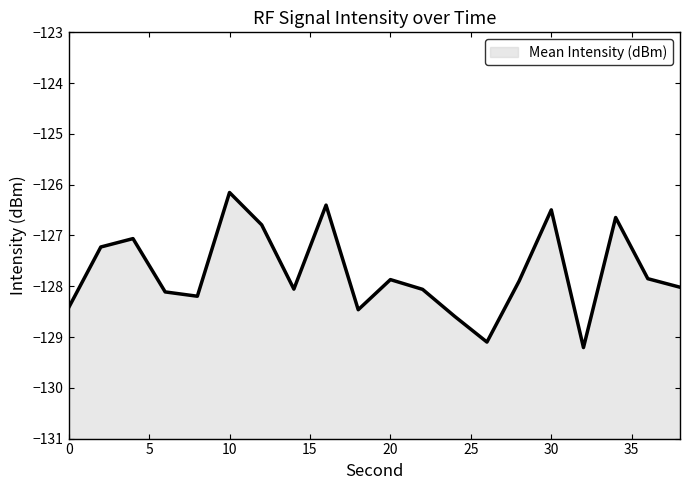

At which category does the data reach its first local valley?

8